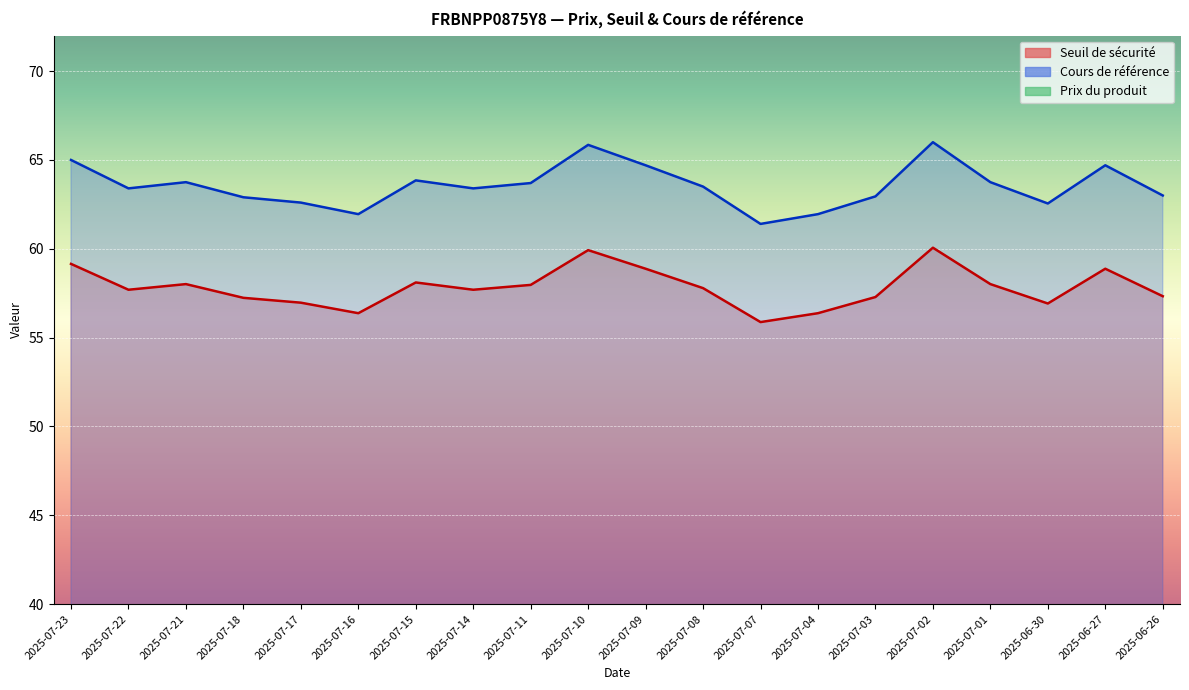

Which series has the largest range (max minus min)?

Cours de référence